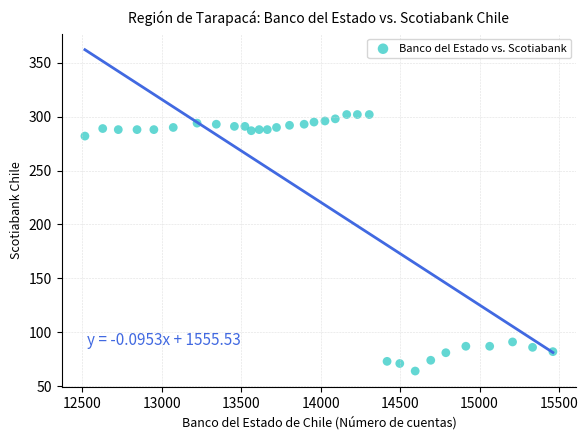

What is the range of Y values (max minus min)?

238